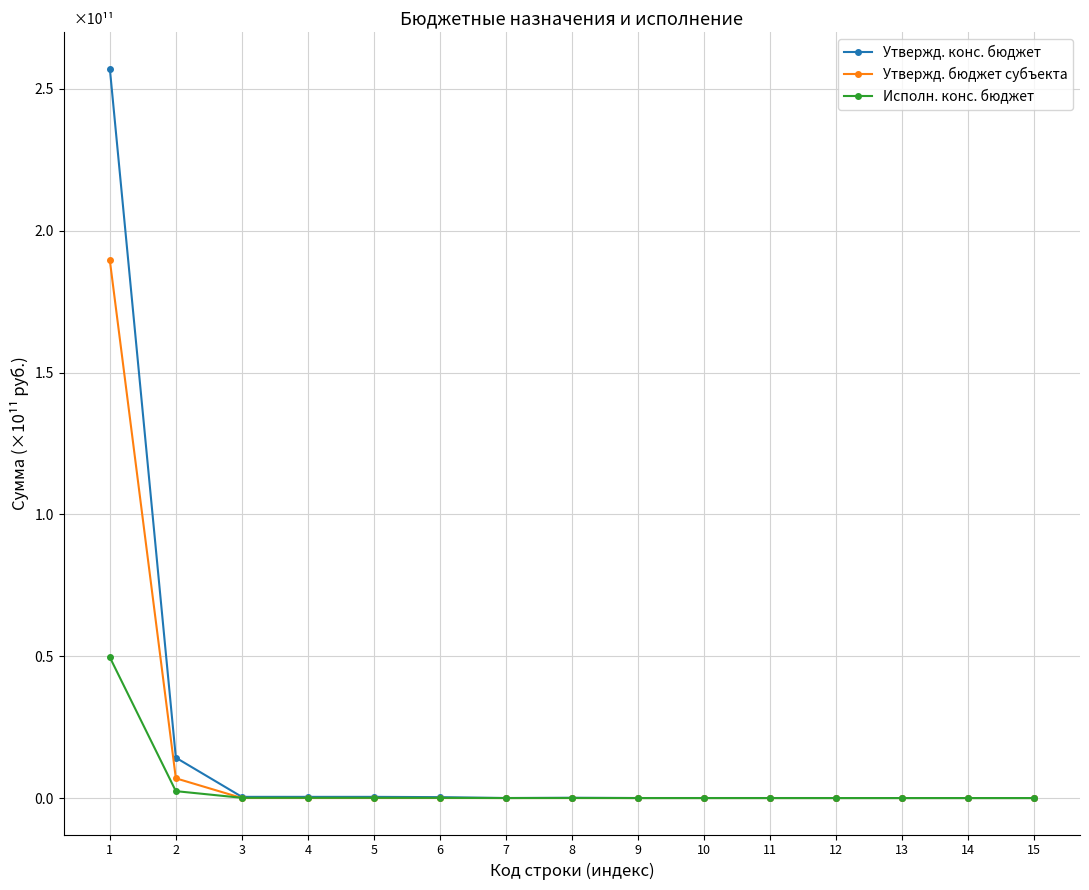

List the series in order of their overall mean, lowest first.

Исполн. конс. бюджет, Утвержд. бюджет субъекта, Утвержд. конс. бюджет